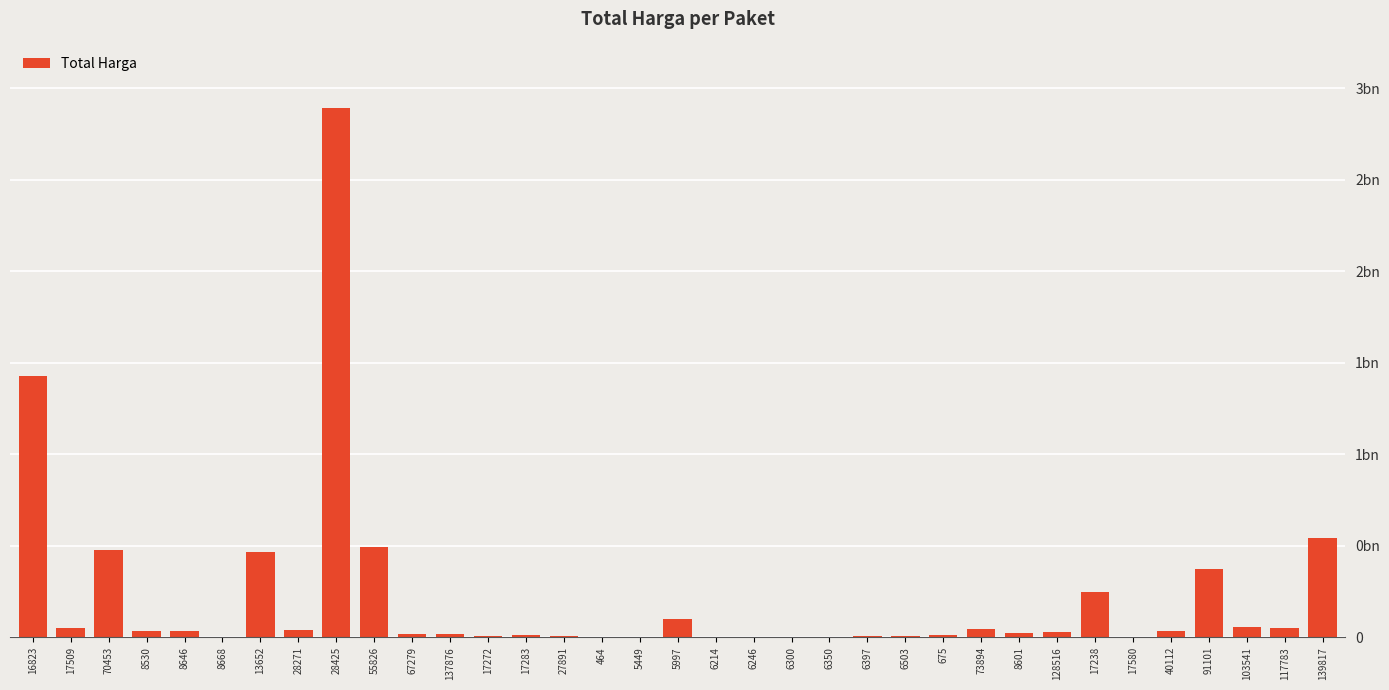

Are the bars horizontal?

No